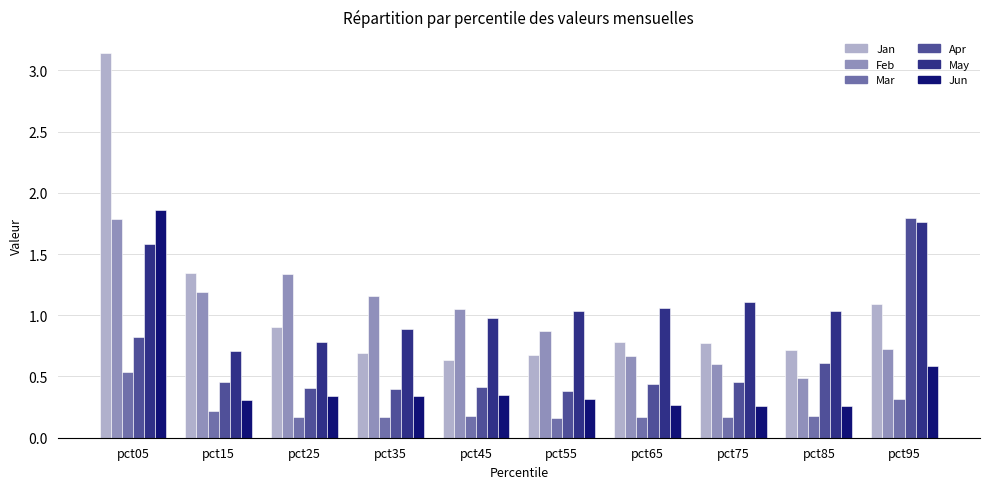

What is the difference between the maximum and second lowest values in the Jan series?

2.5